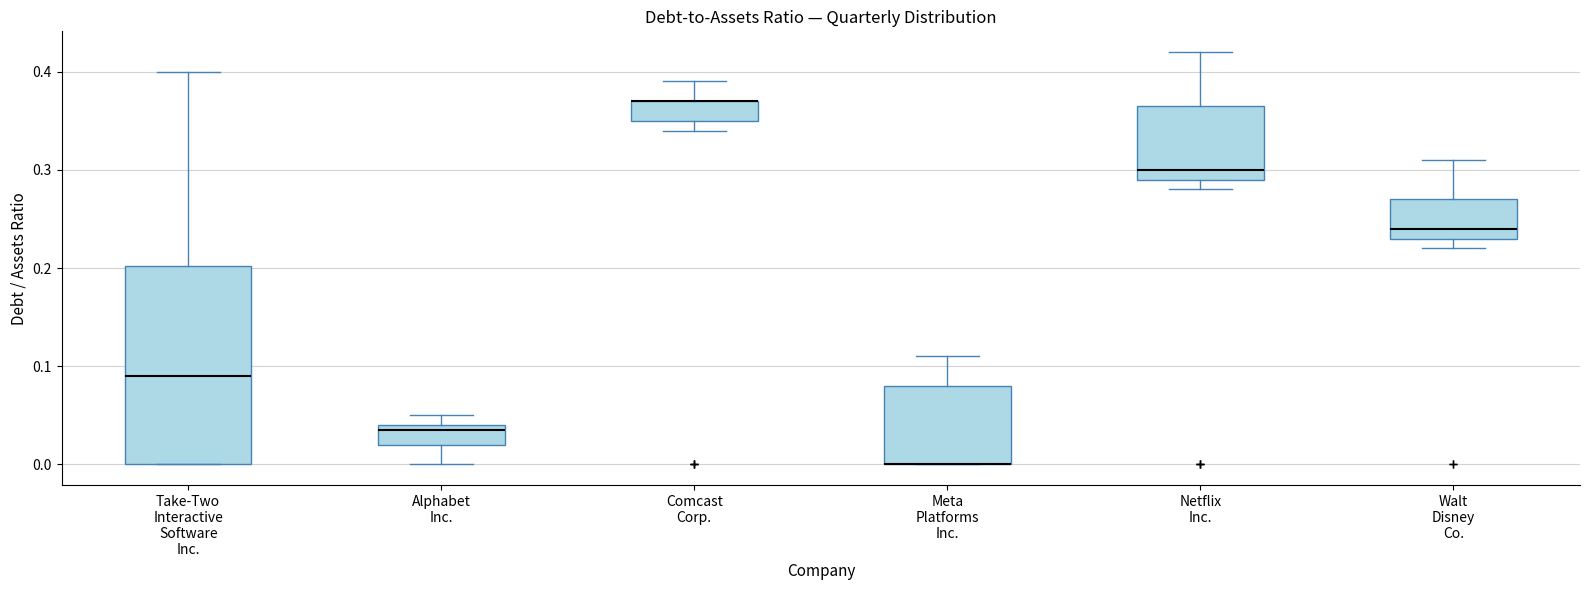

Reading left to right, transcribe this box plot: for each box, give where its median line is, the range the box spans, and where its two whiskers end, as read against the y-axis. The values are not printed on the chart, so give them approximately, as read against the axis.

Take-Two Interactive Software Inc.: median 0.09, box 0.00 to 0.20, whiskers 0.00 to 0.40
Alphabet Inc.: median 0.04 (just below the box's upper edge), box 0.02 to 0.04, whiskers 0.00 to 0.05
Comcast Corp.: median 0.37 (drawn on the box's upper edge), box 0.35 to 0.37, whiskers 0.34 to 0.39
Meta Platforms Inc.: median 0.00 (drawn on the box's lower edge), box 0.00 to 0.08, whiskers 0.00 to 0.11
Netflix Inc.: median 0.30, box 0.29 to 0.37, whiskers 0.28 to 0.42
Walt Disney Co.: median 0.24, box 0.23 to 0.27, whiskers 0.22 to 0.31